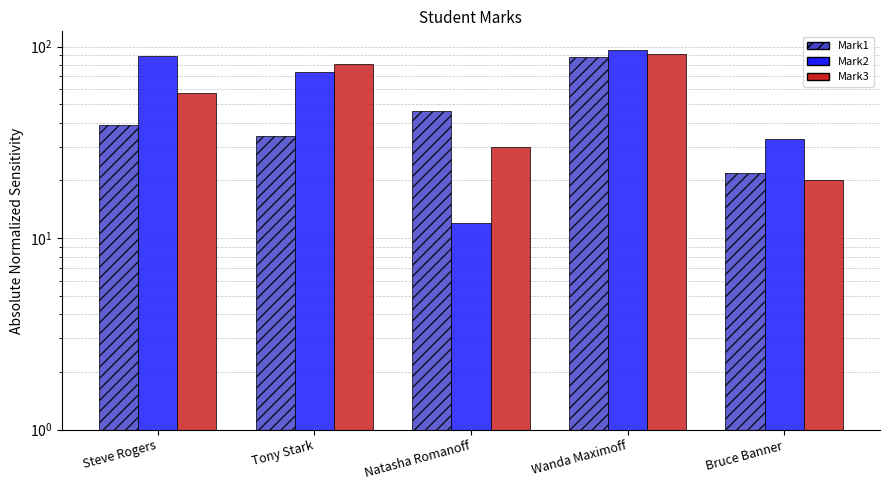

Reading left to right, extract all data points from this chart.

Mark1: Steve Rogers=39	Tony Stark=34	Natasha Romanoff=46	Wanda Maximoff=88	Bruce Banner=22
Mark2: Steve Rogers=89	Tony Stark=74	Natasha Romanoff=12	Wanda Maximoff=96	Bruce Banner=33
Mark3: Steve Rogers=57	Tony Stark=81	Natasha Romanoff=30	Wanda Maximoff=91	Bruce Banner=20